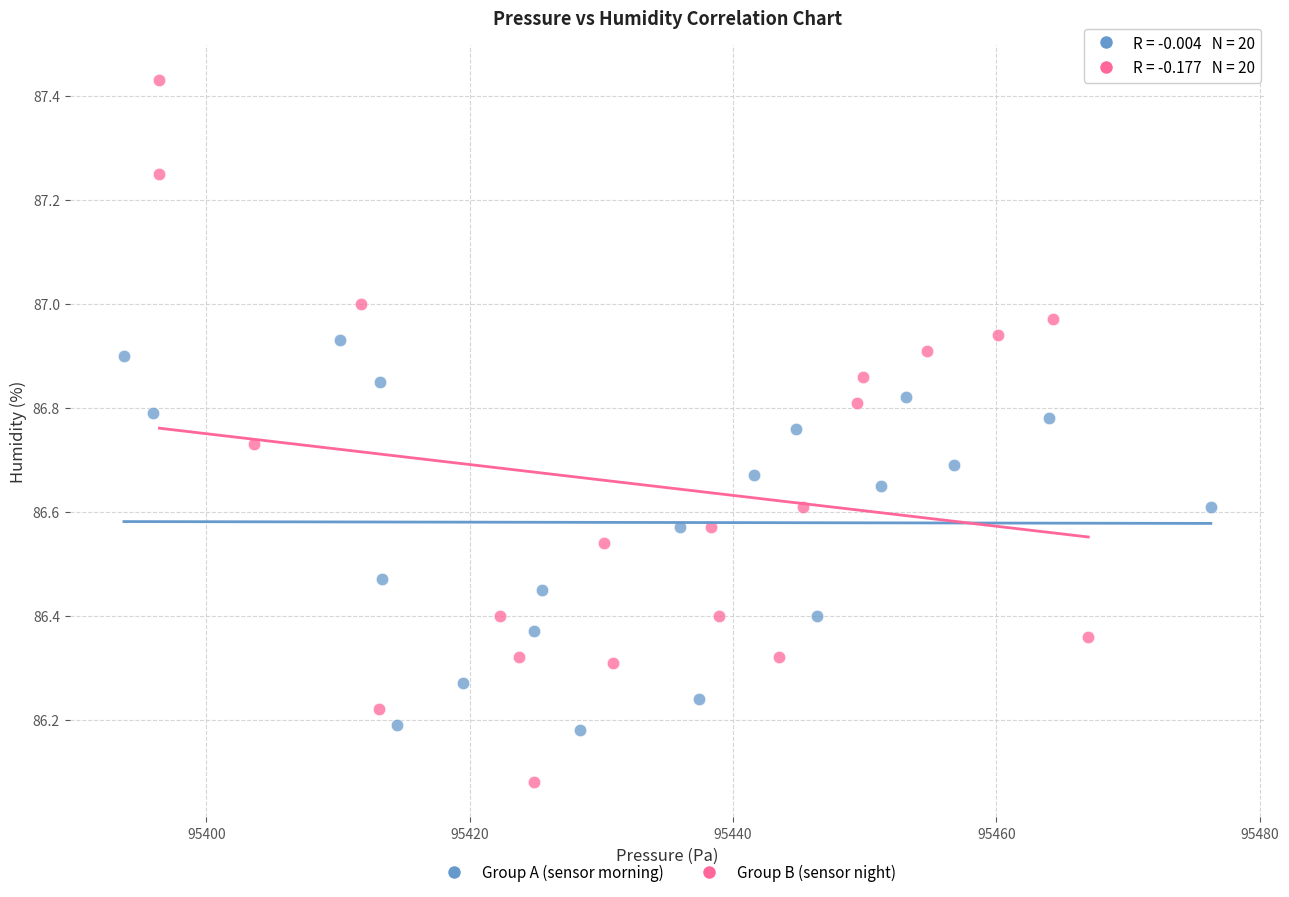

Which series has the largest Y range (max minus min)?

Group B (sensor night)